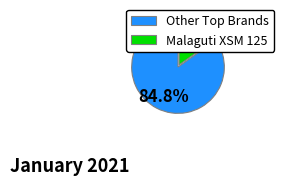

Does Malaguti XSM 125 represent more than half of the total?

No